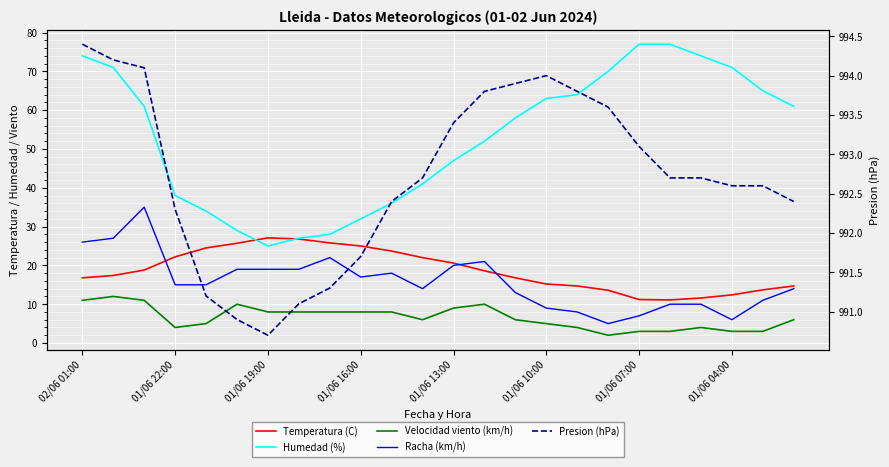

What is the average value of the Racha (km/h) series?

15.8